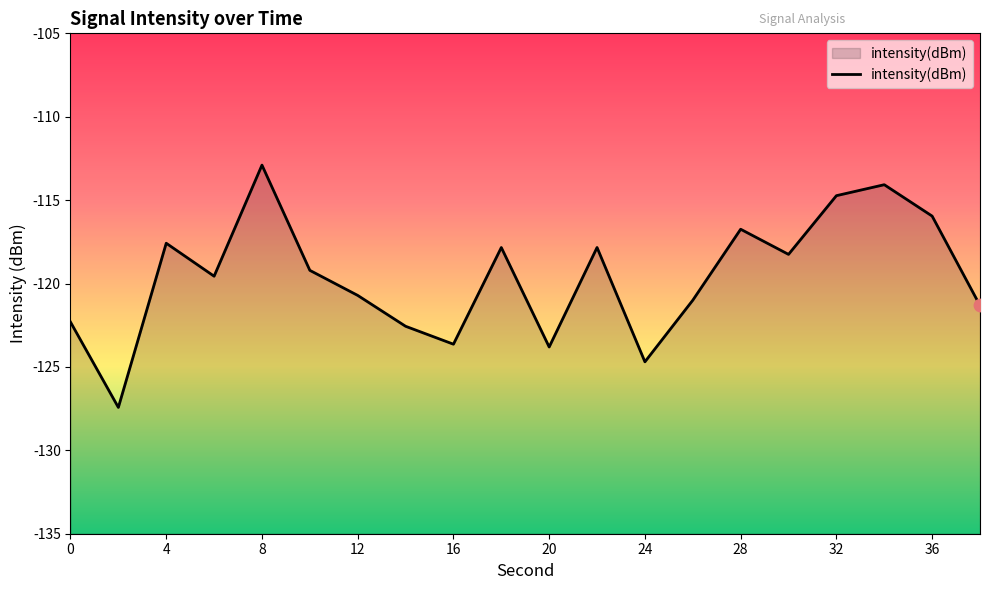

Between 16 and 22, which is larger?

22